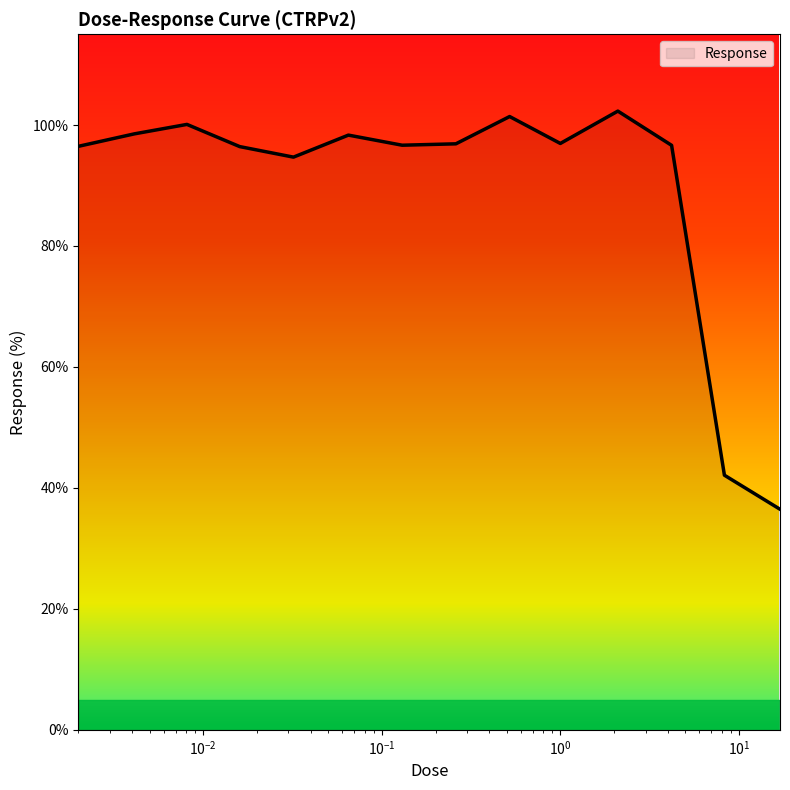

What is the difference between the maximum and minimum values?

65.8